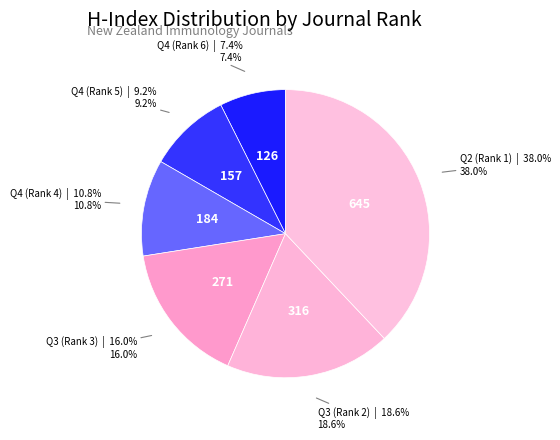

How many slices are in this pie chart?

6